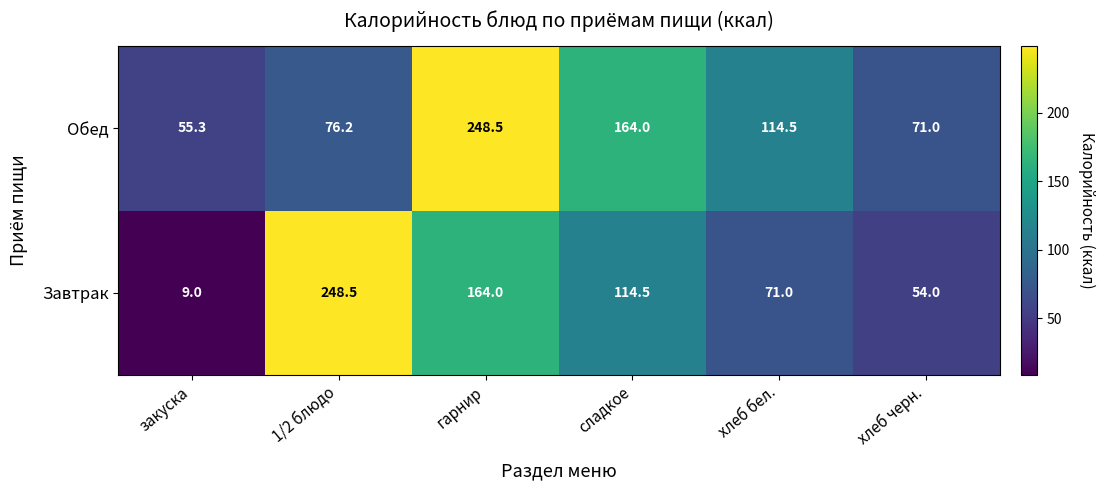

The value of Обед at гарнир is 248.5. True or false?

True